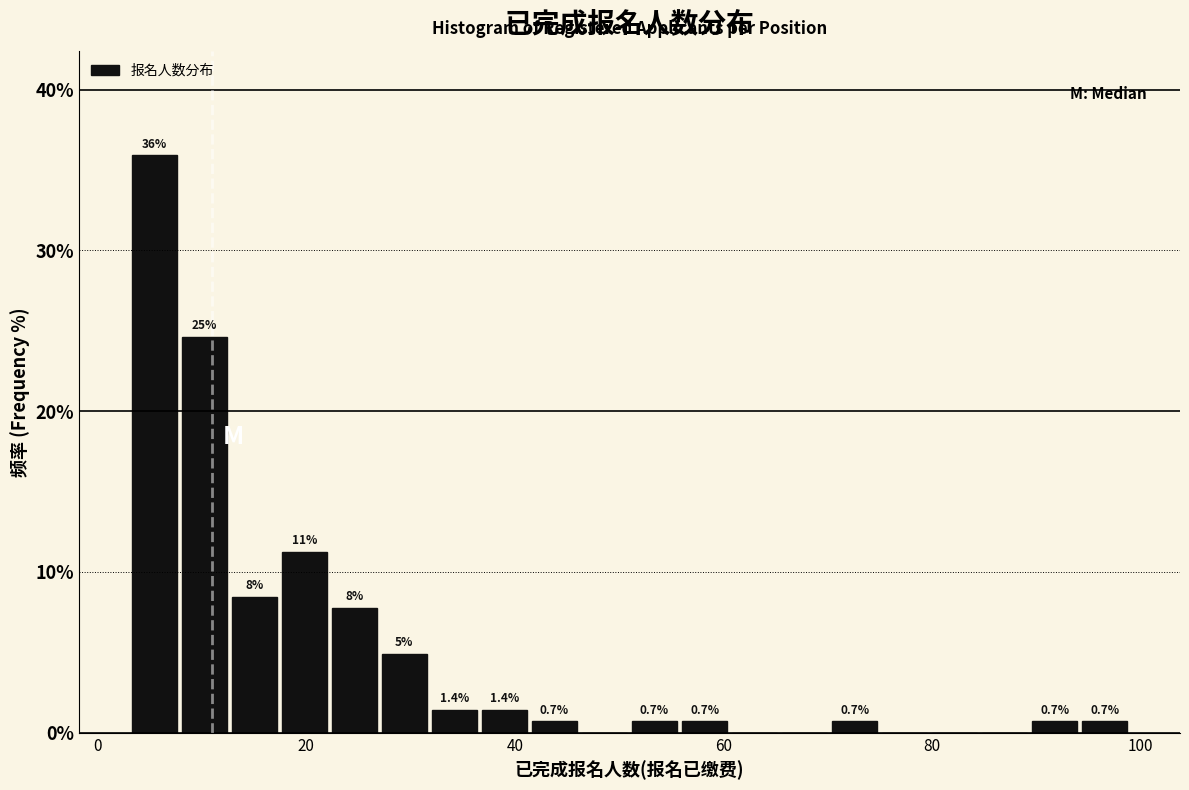

Read against the x-axis, roughly where is the centre of the tallest bar?

6